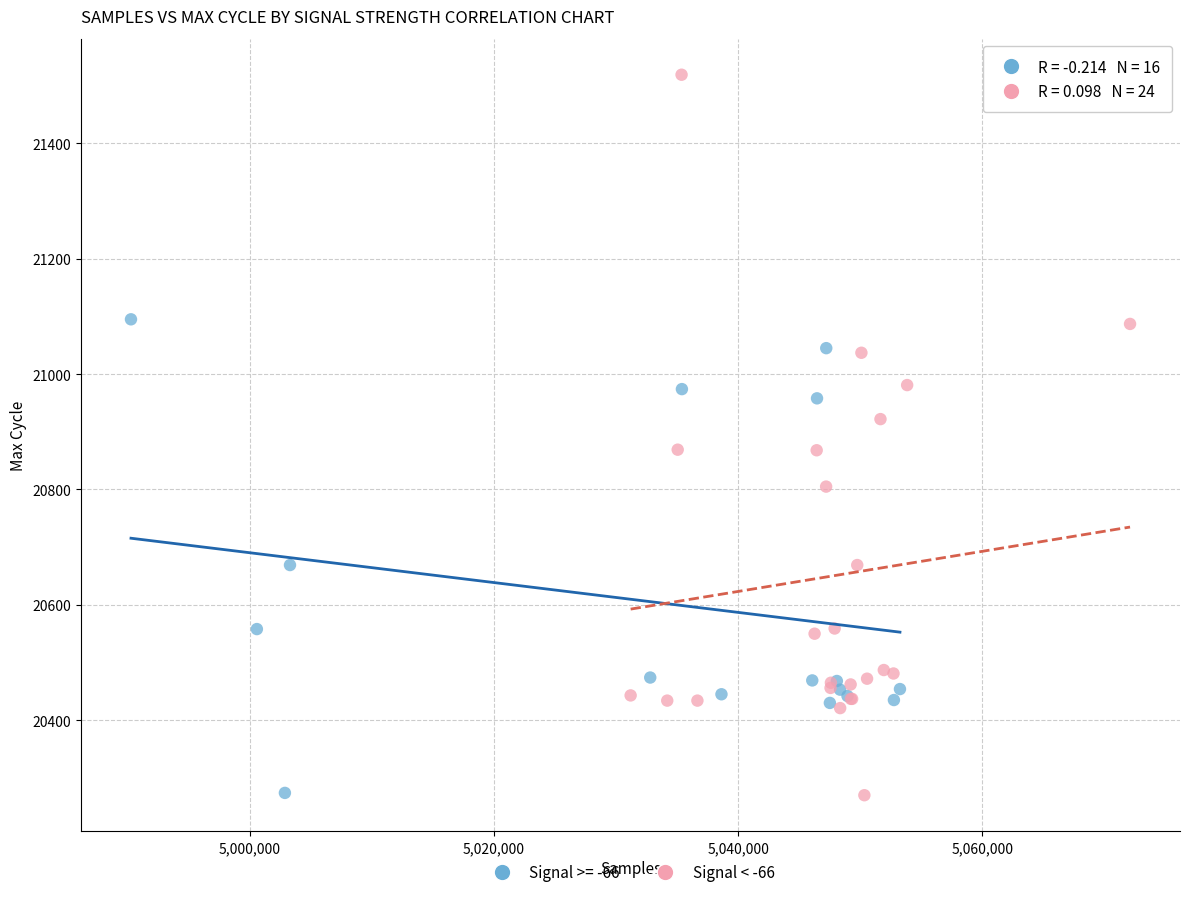

Which series has the largest Y range (max minus min)?

Signal < -66